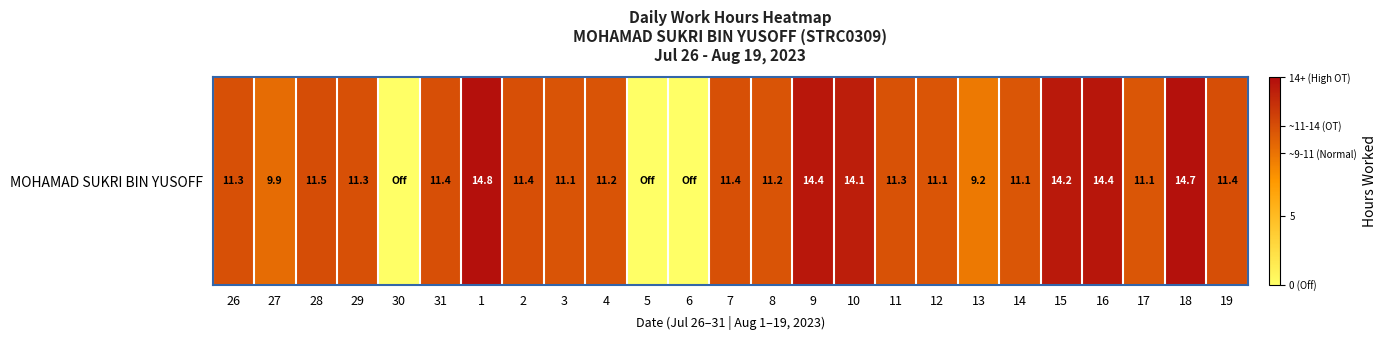

What is the ratio of the value at 11 to the value at 4?

1.0